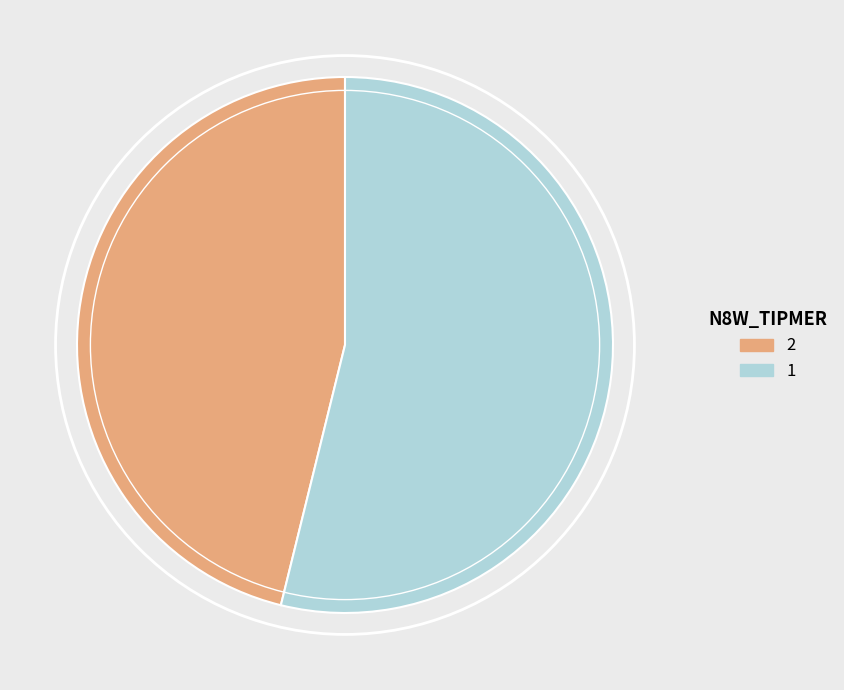

What is the smallest slice in the pie chart?

2